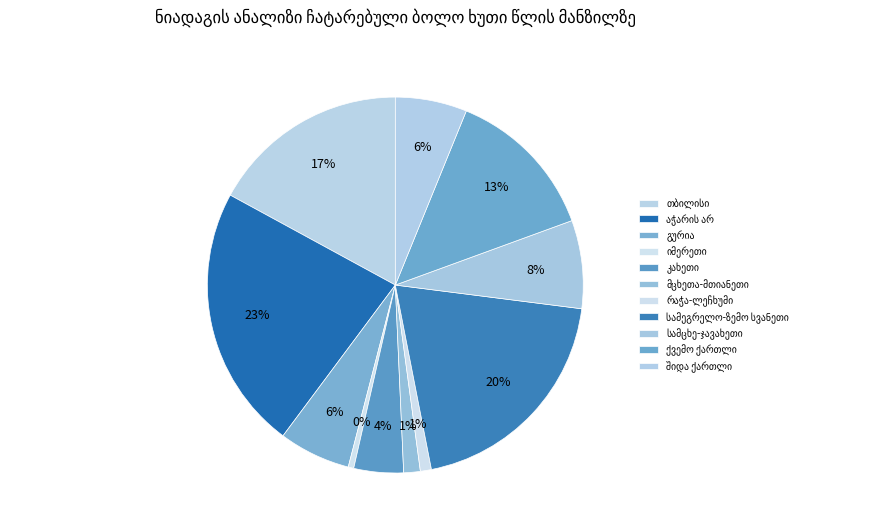

How many slices are in this pie chart?

11